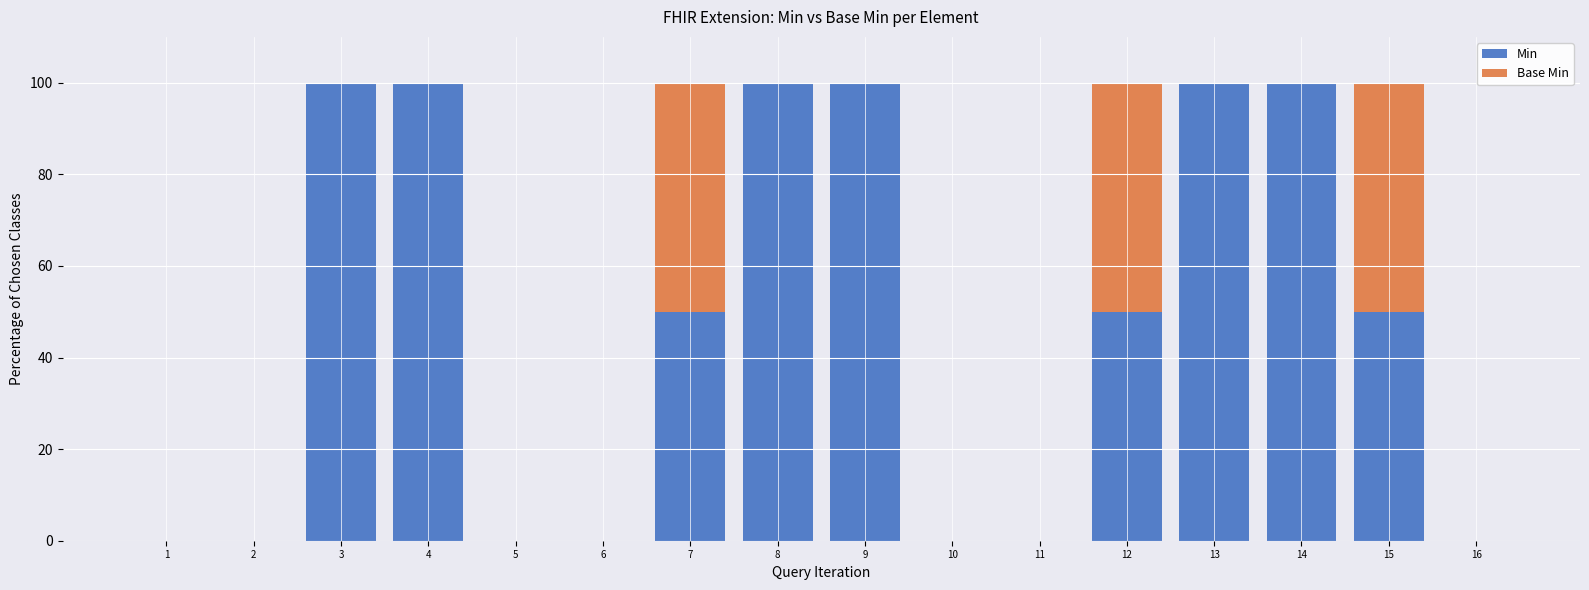

How many distinct data groups are displayed?

2